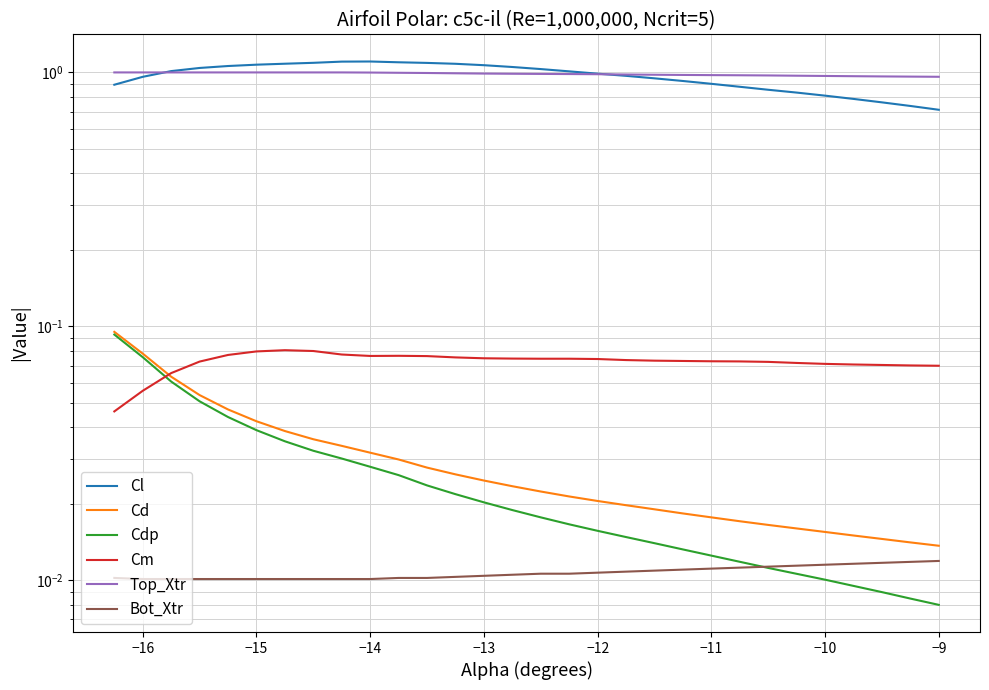

What is the spread (max minus min) of values at −13?

1.0